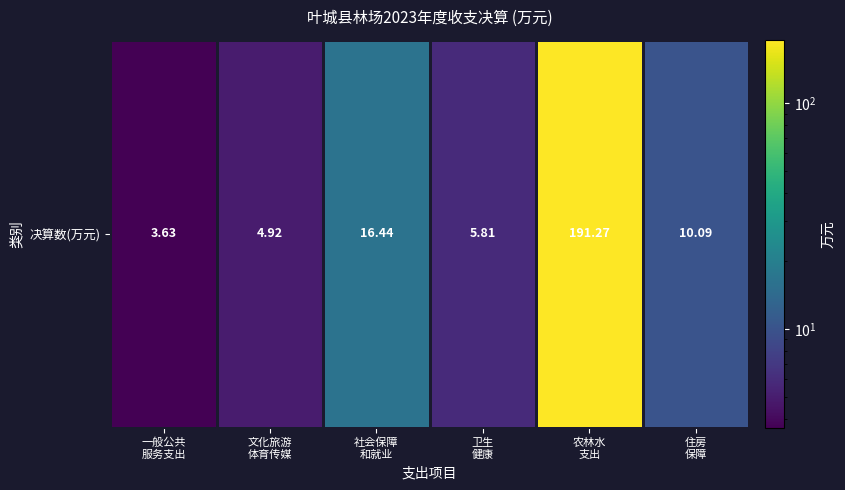

What is the sum of all values?

232.2